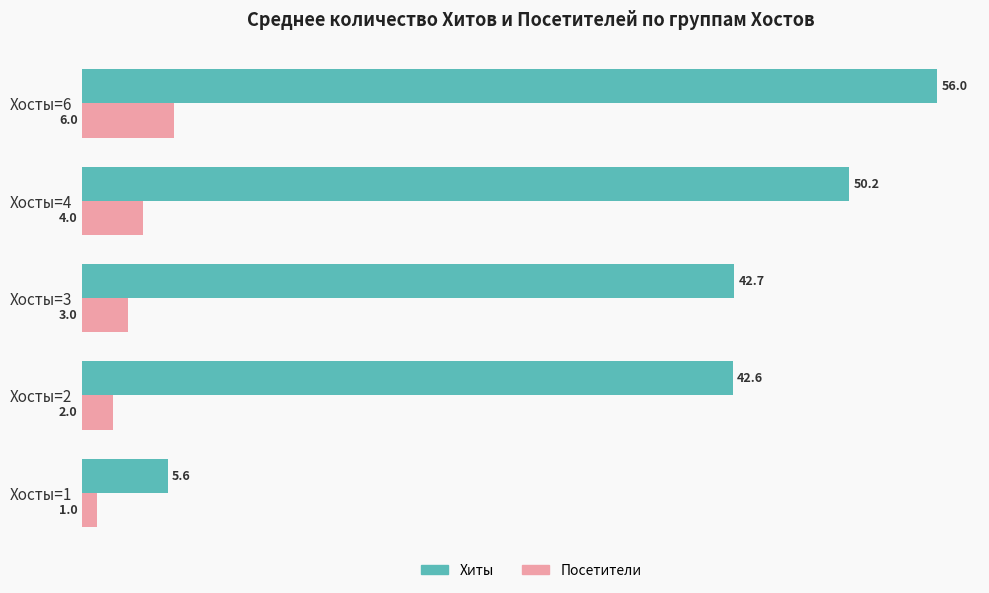

At which label is Хиты closest to 30?

Хосты=2